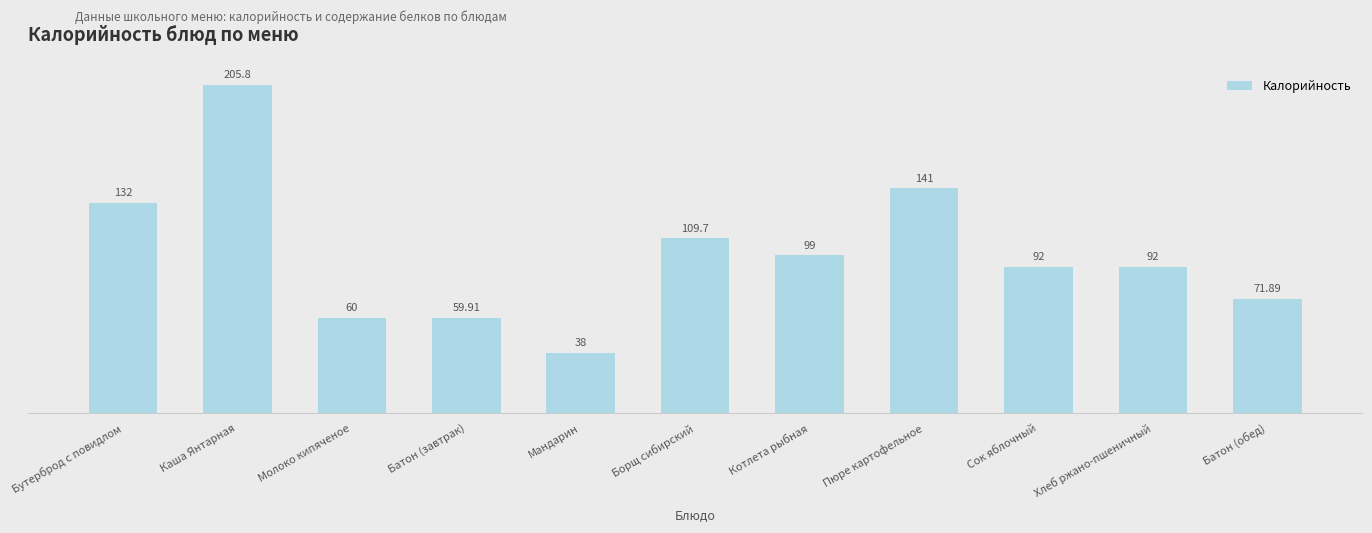

Between Батон (обед) and Каша Янтарная, which is larger?

Каша Янтарная